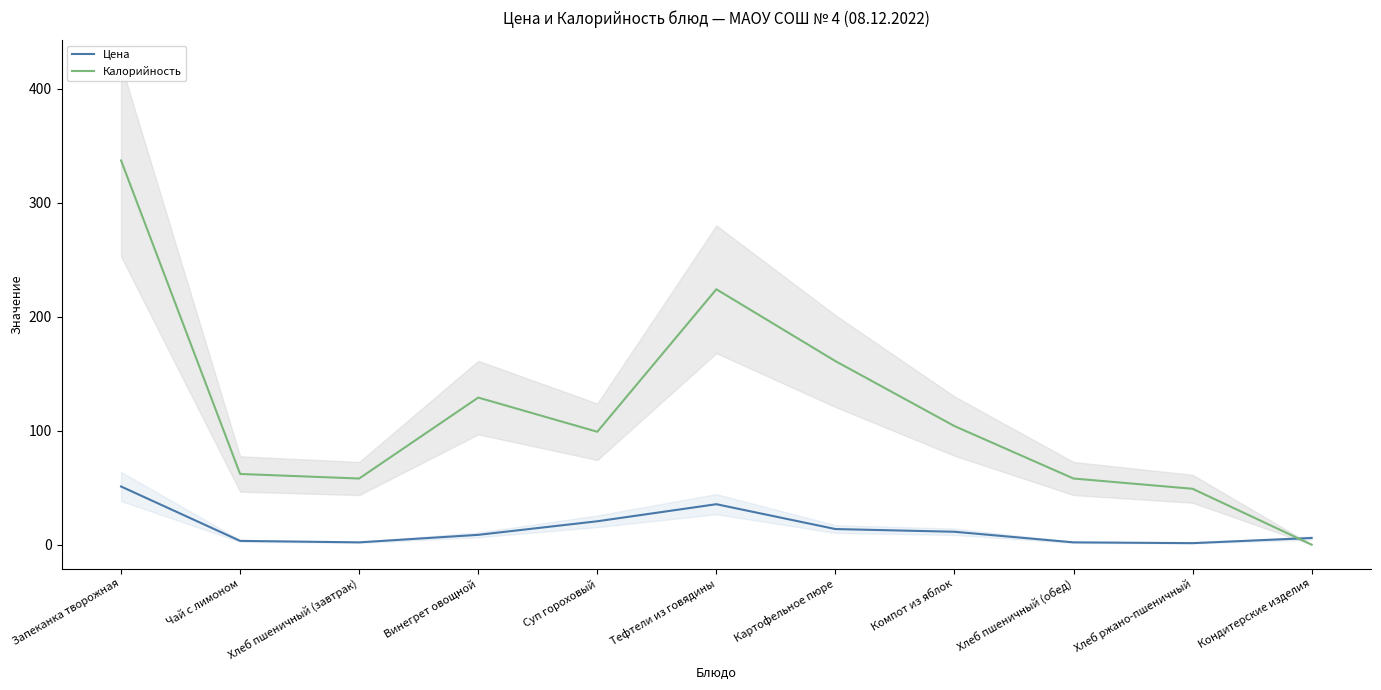

Reading left to right, extract all data points from this chart.

Цена: Запеканка творожная=51.0	Чай с лимоном=3.3	Хлеб пшеничный (завтрак)=2.0	Винегрет овощной=8.6	Суп гороховый=20.5	Тефтели из говядины=35.5	Картофельное пюре=13.7	Компот из яблок=11.3	Хлеб пшеничный (обед)=2.0	Хлеб ржано-пшеничный=1.3	Кондитерские изделия=5.8
Калорийность: Запеканка творожная=337.0	Чай с лимоном=62.0	Хлеб пшеничный (завтрак)=58.0	Винегрет овощной=129.0	Суп гороховый=99.0	Тефтели из говядины=224.0	Картофельное пюре=161.0	Компот из яблок=104.0	Хлеб пшеничный (обед)=58.0	Хлеб ржано-пшеничный=49.0	Кондитерские изделия=0.0